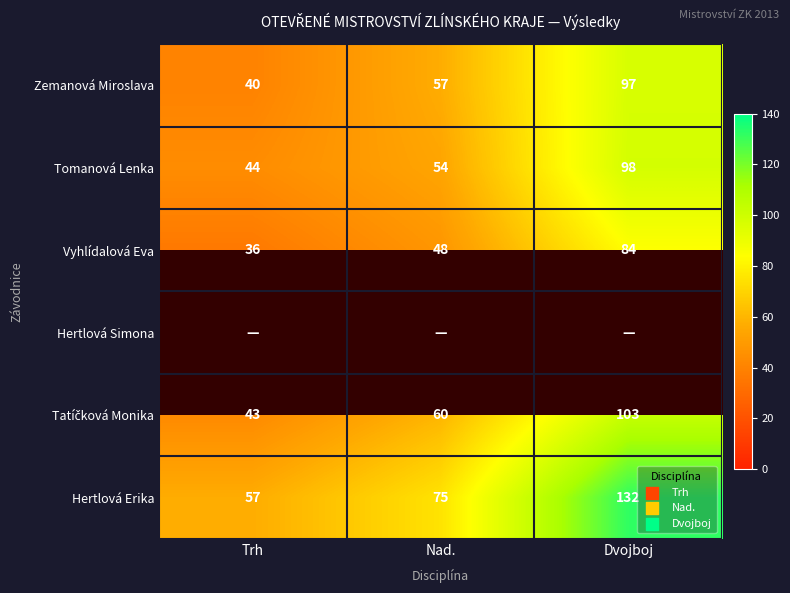

Rank the categories by Tomanová Lenka value from highest to lowest.

Dvojboj, Nad., Trh